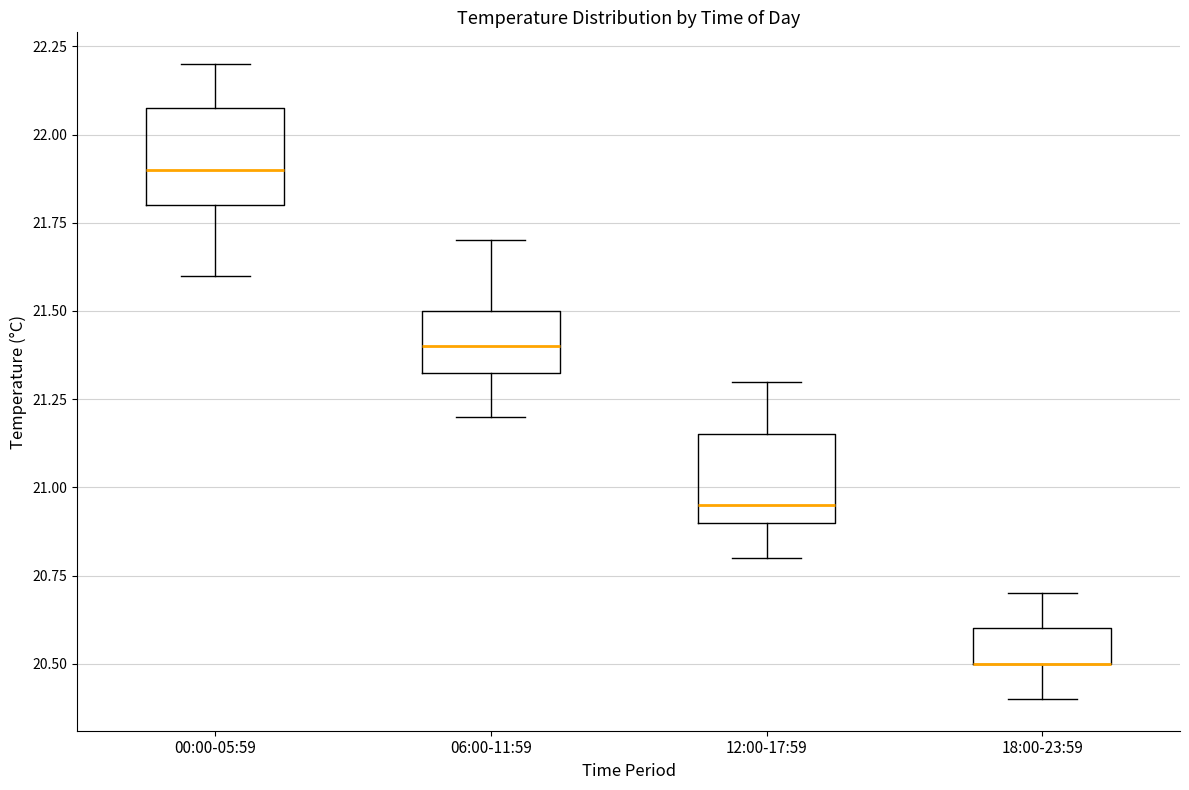

Reading left to right, transcribe this box plot: for each box, give where its median line is, the range the box spans, and where its two whiskers end, as read against the y-axis. The values are not printed on the chart, so give them approximately, as read against the axis.

00:00-05:59: median 21.90, box 21.80 to 22.10, whiskers 21.60 to 22.20
06:00-11:59: median 21.40, box 21.35 to 21.50, whiskers 21.20 to 21.70
12:00-17:59: median 20.95, box 20.90 to 21.15, whiskers 20.80 to 21.30
18:00-23:59: median 20.50 (drawn on the box's lower edge), box 20.50 to 20.60, whiskers 20.40 to 20.70